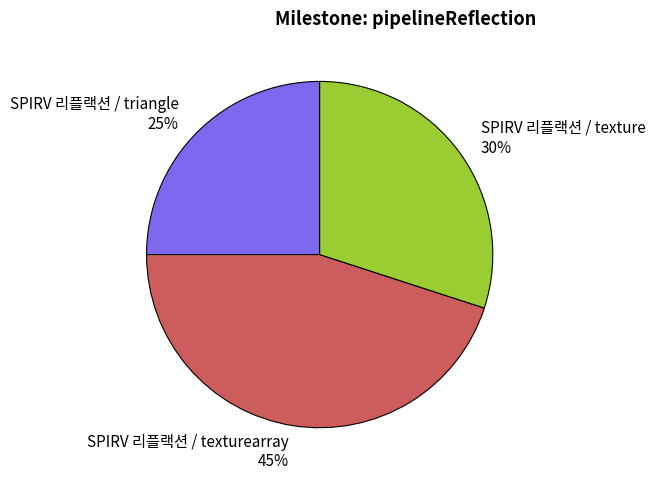

What percentage is the SPIRV 리플랙션 / texture slice, to the nearest percent?

30%